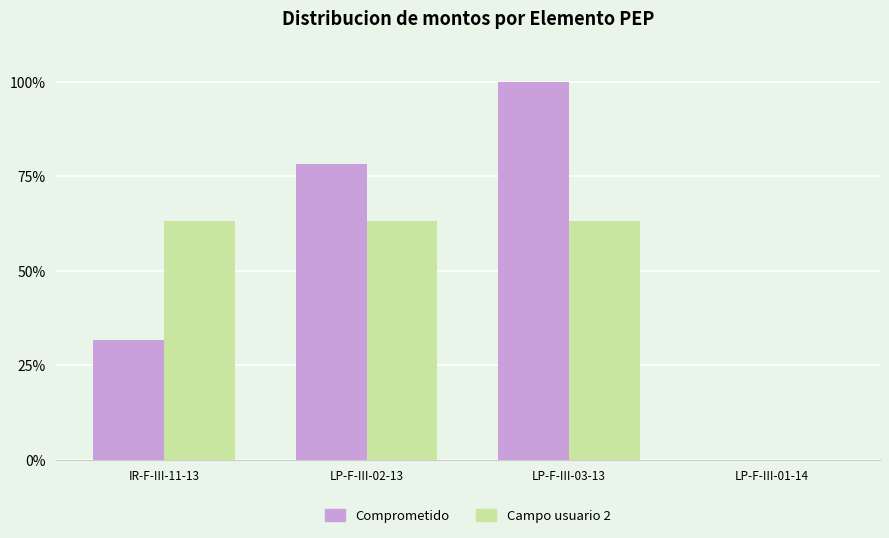

What is the highest value of the Comprometido series?

100.0